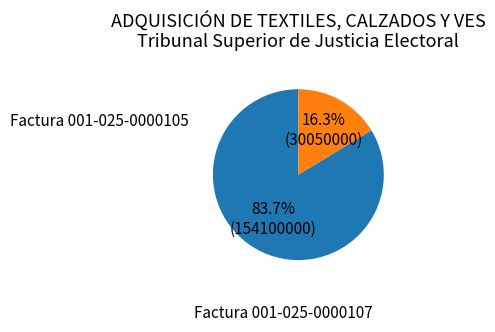

Is there a majority slice in this chart?

Yes